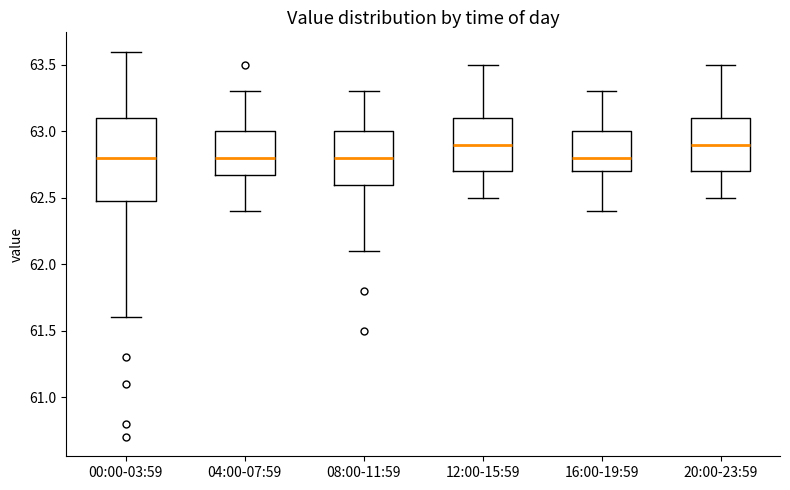

Which box is the tallest, from its lower edge to its upper edge?

00:00-03:59